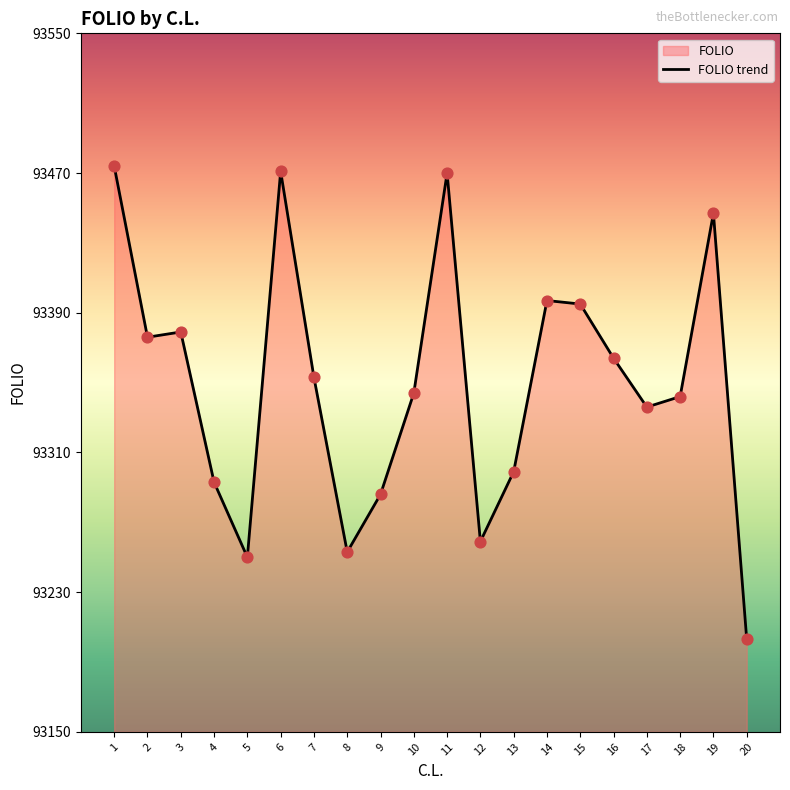

Approximately how many times larger is the value at 5 compared to 4?

1.0